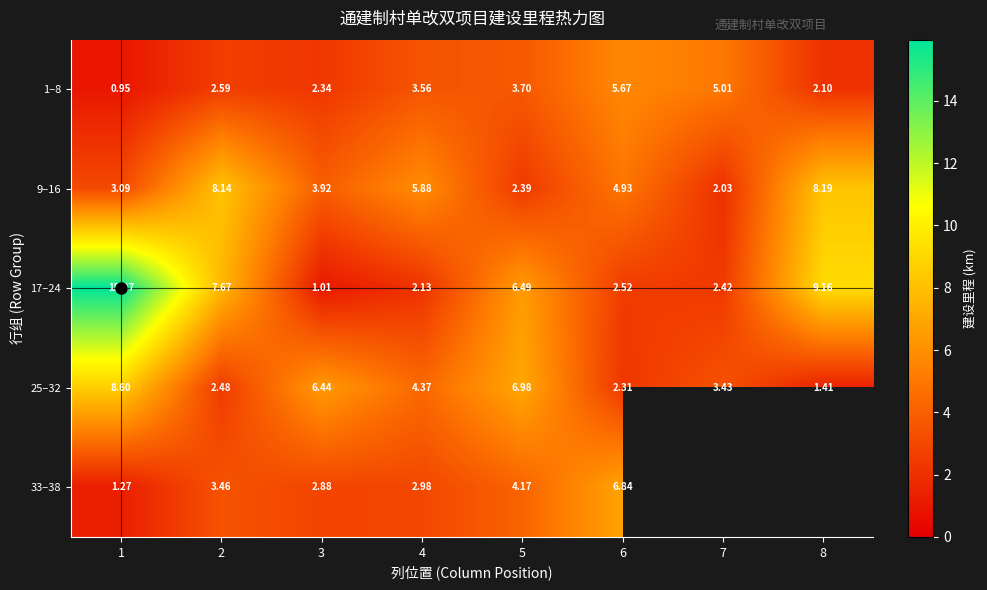

Which has a higher value, 6 or 7?

6